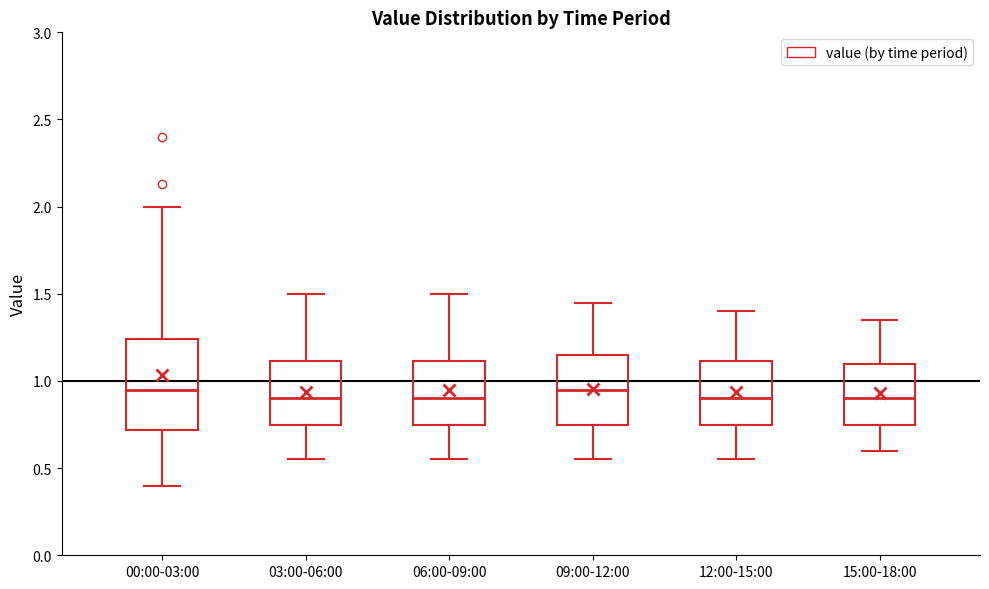

Where does the median line of the box for 03:00-06:00 sit on the y-axis? The values are not printed on the chart, so give them approximately, as read against the axis.

0.90